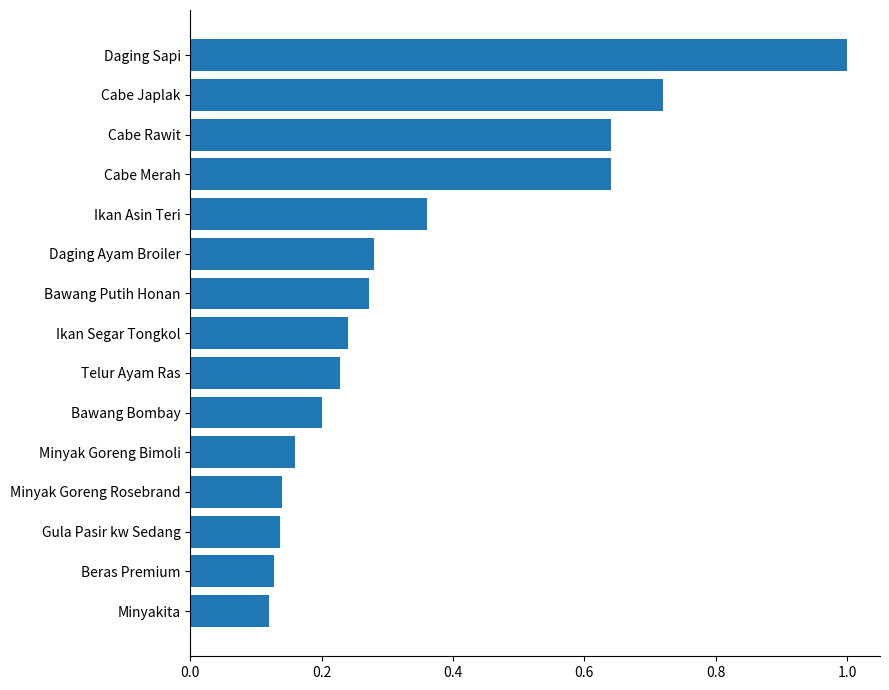

What is the approximate value at Daging Sapi?

1.0